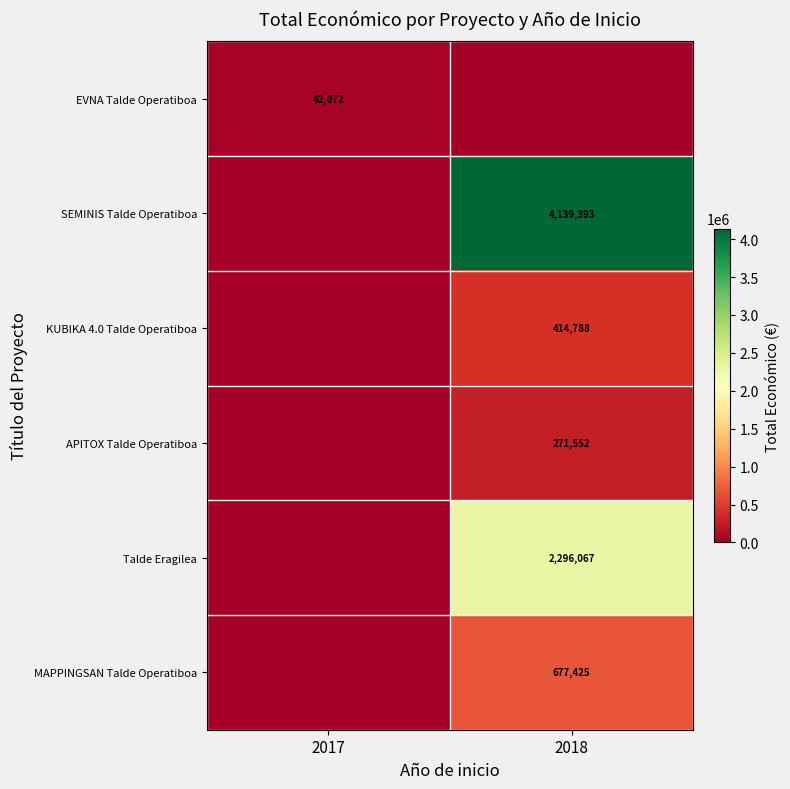

Is the value of MAPPINGSAN Talde Operatiboa at 2018 greater than the value of SEMINIS Talde Operatiboa at 2018?

No